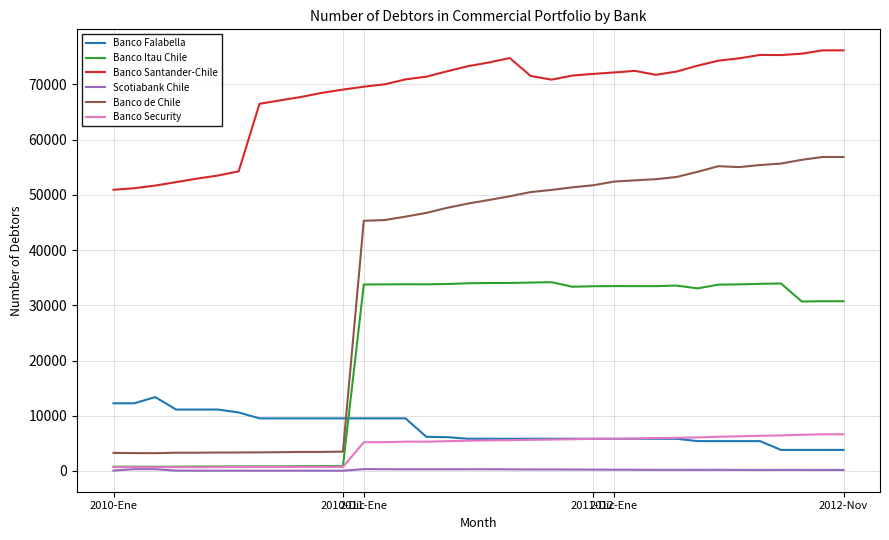

What is the average value of the Banco Security series?

4146